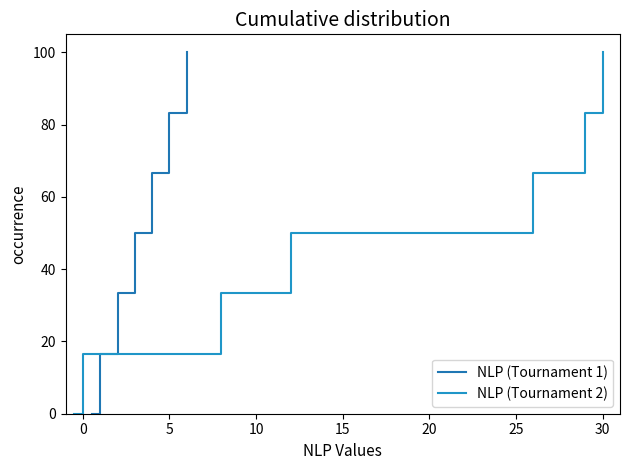

Is the value of NLP (Tournament 2) at 15 greater than the value of NLP (Tournament 1) at 20?

No